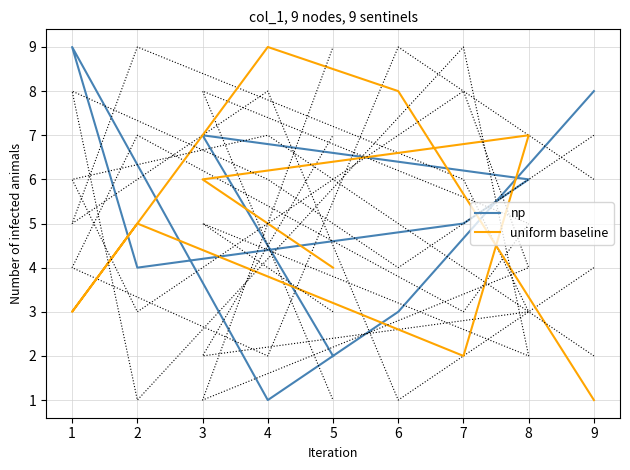

At which category is the sum across all series the highest?

8